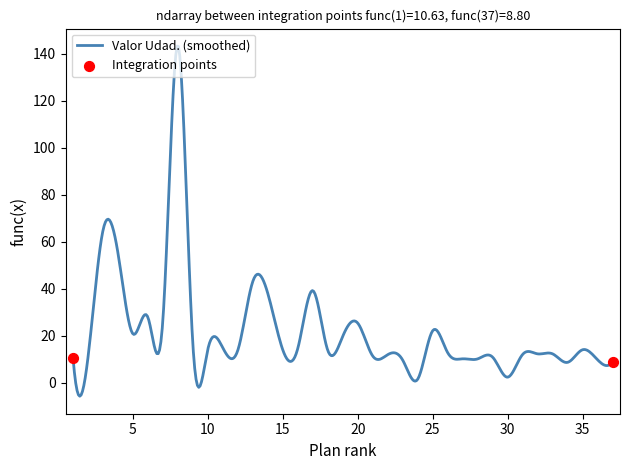

What is the greatest value displayed?

143.3